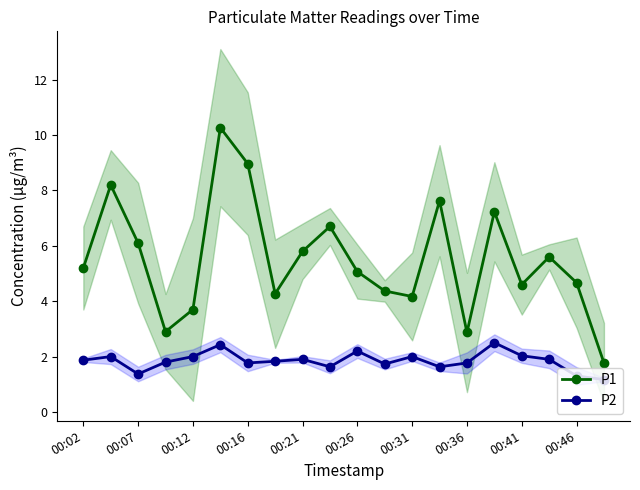

What is the highest value of the P1 series?

10.3